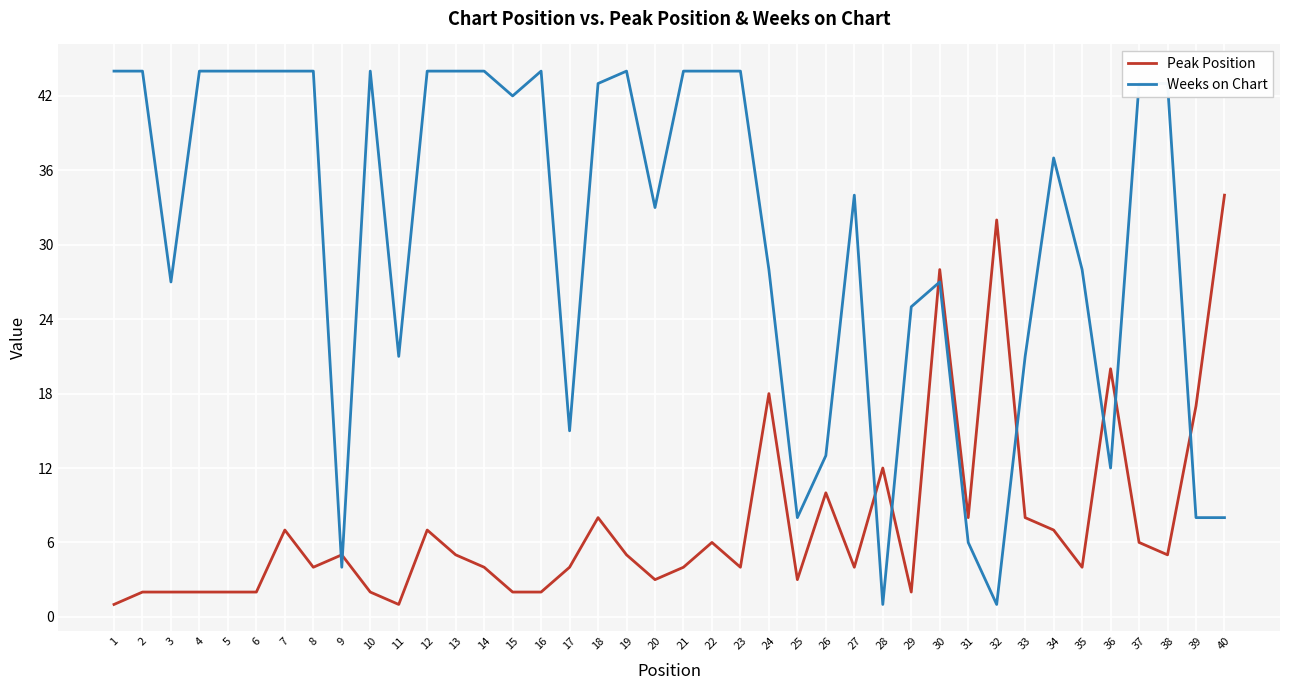

Which series has the widest spread of values?

Weeks on Chart